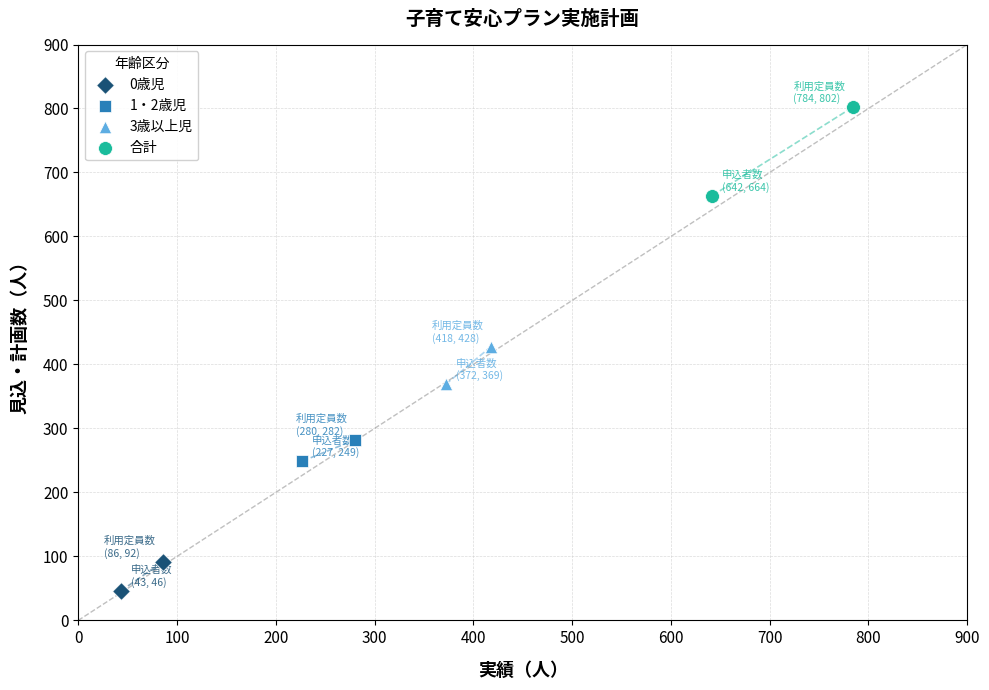

What are all the series names shown in the legend?

0歳児, 1・2歳児, 3歳以上児, 合計